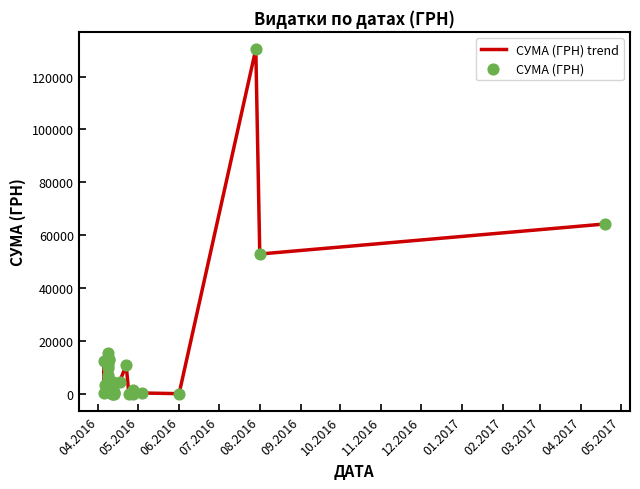

Is the value of СУМА (ГРН) trend at 35 greater than the value of СУМА (ГРН) at 20?

Yes